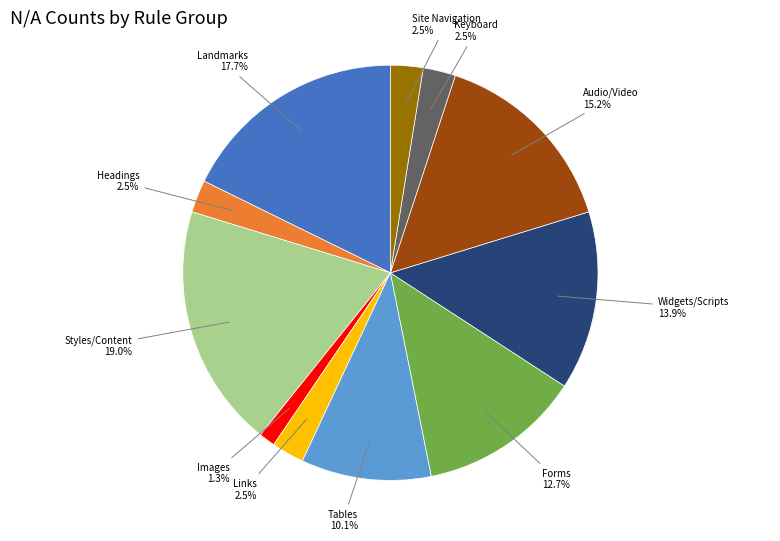

What percentage is NOT represented by Site Navigation?

97.5%